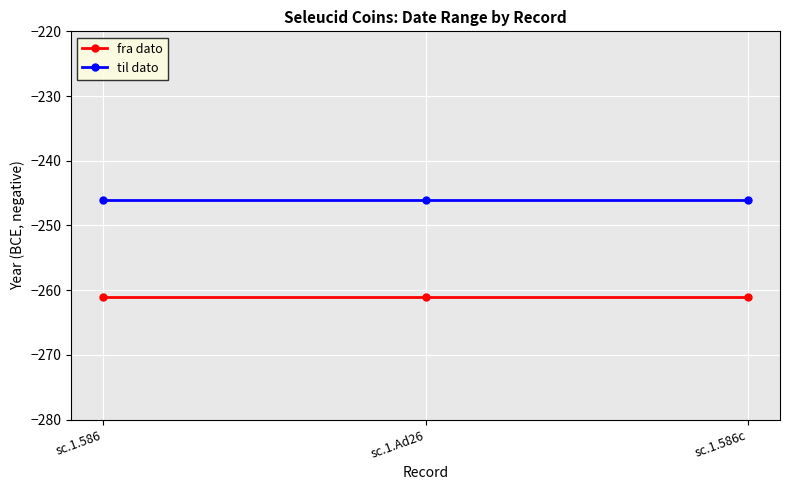

Reading left to right, extract all data points from this chart.

fra dato: sc.1.586=-261	sc.1.Ad26=-261	sc.1.586c=-261
til dato: sc.1.586=-246	sc.1.Ad26=-246	sc.1.586c=-246